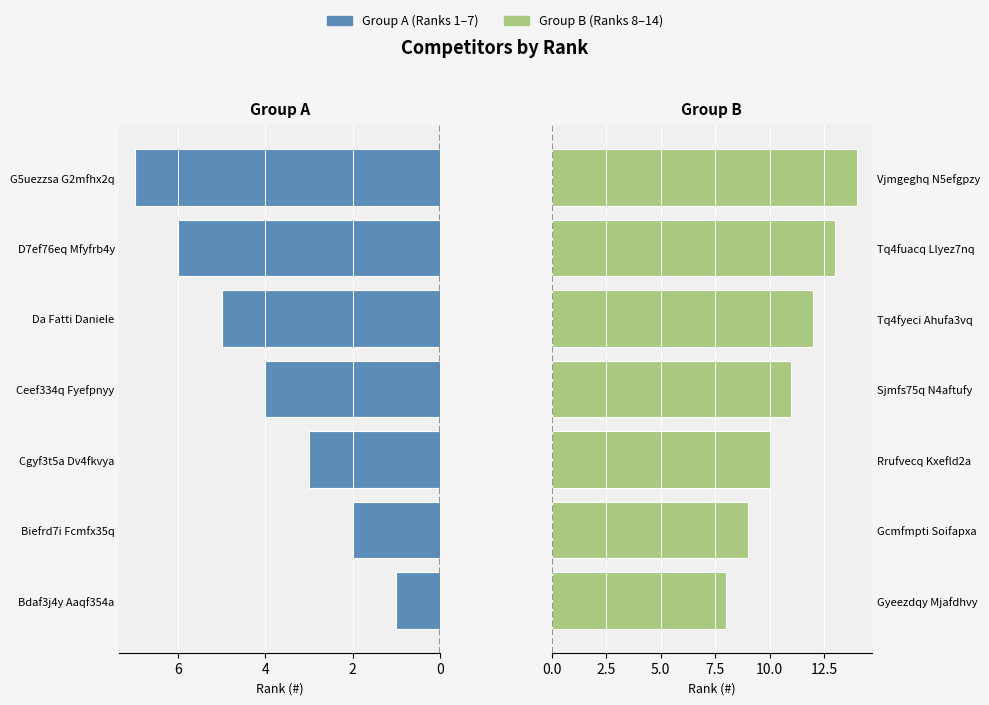

What is the difference between the second highest and second lowest values in the Group B (Ranks 8–14) series?

4